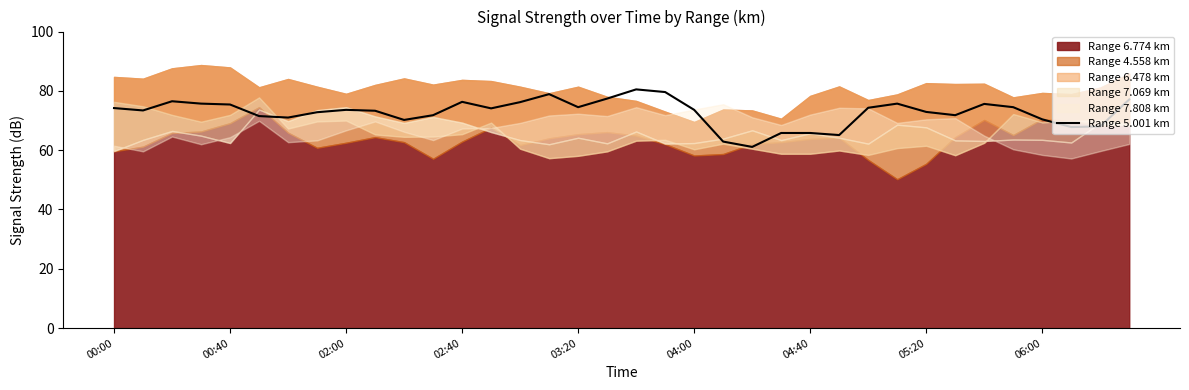

Where does the data first go above 73?

00:00